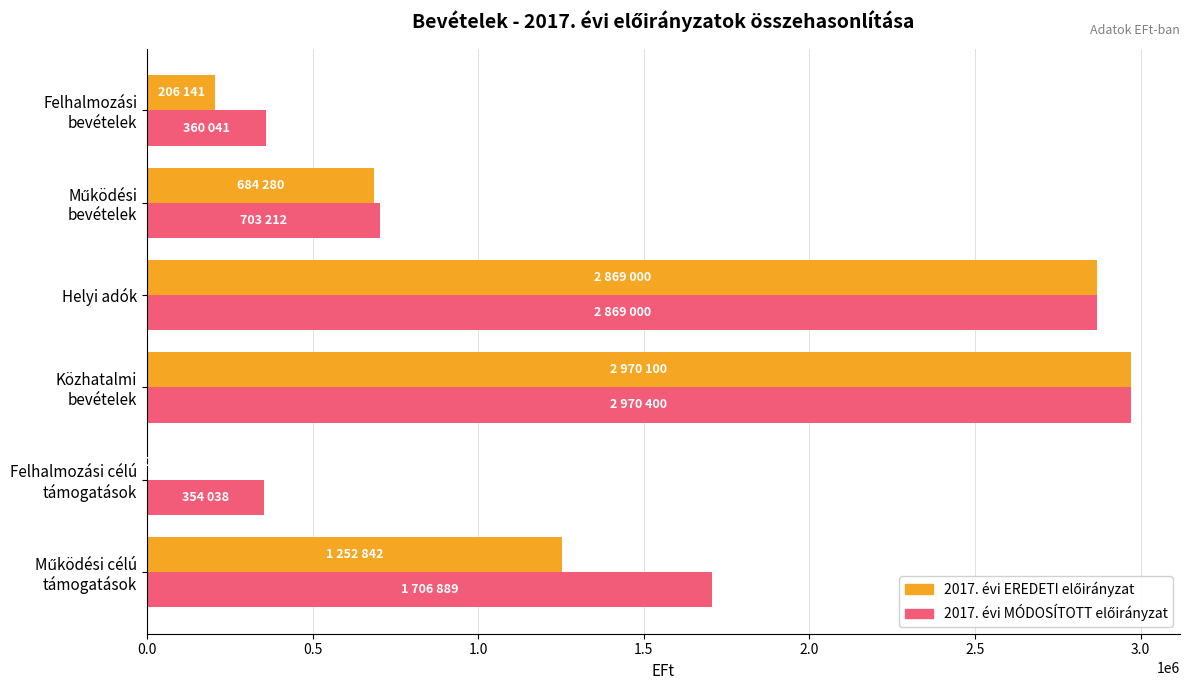

What is the total value across all series at Helyi adók?

5738000.0